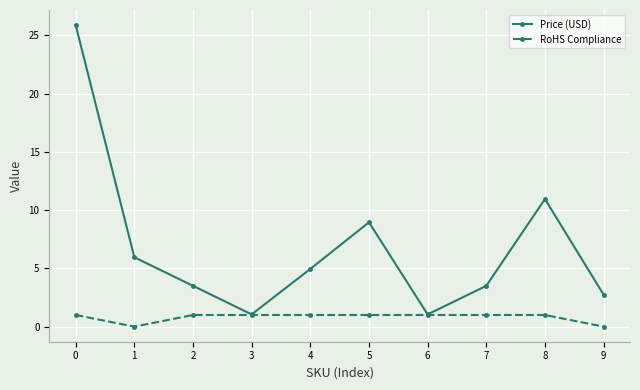

What is the maximum value for Price (USD)?

25.9